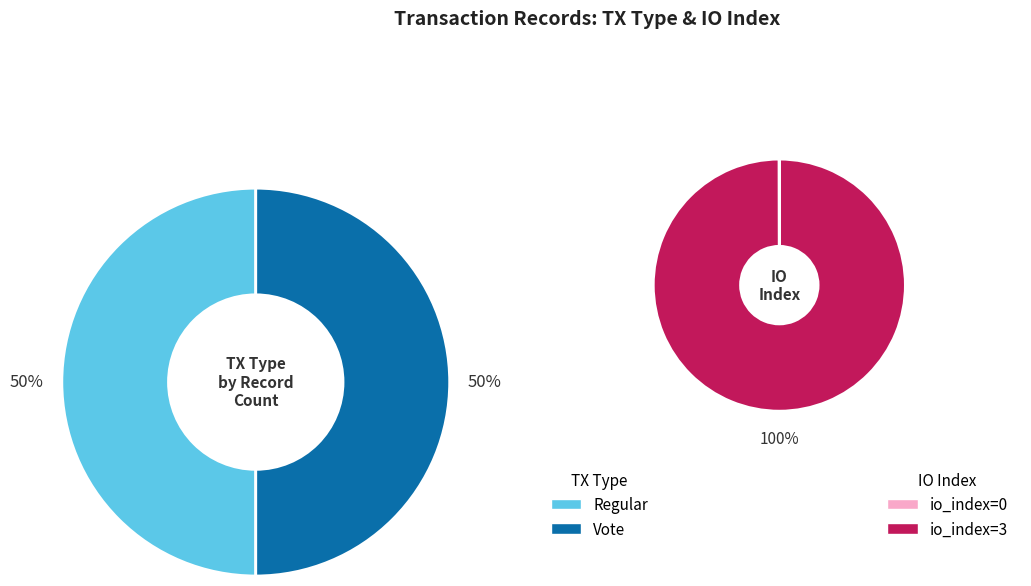

What is the majority slice?

Vote